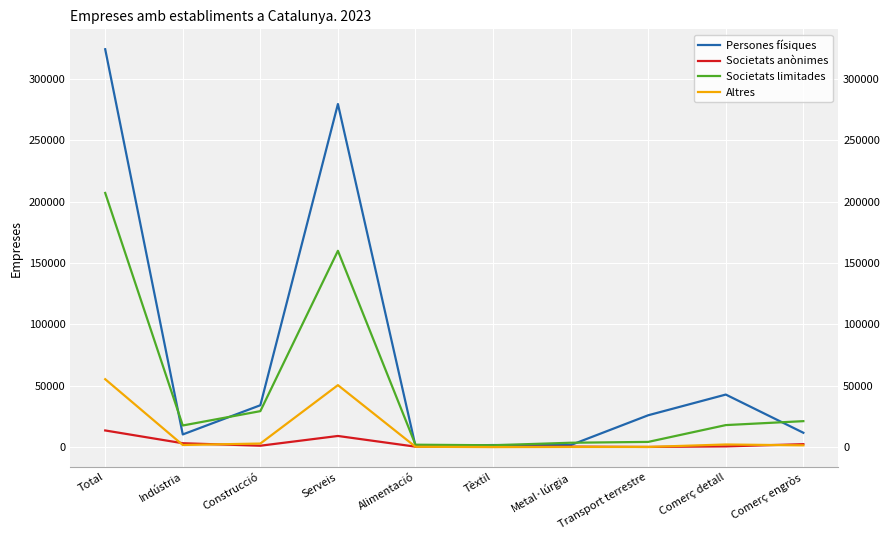

Rank the series at Metal·lúrgia from lowest to highest value.

Altres, Societats anònimes, Persones físiques, Societats limitades